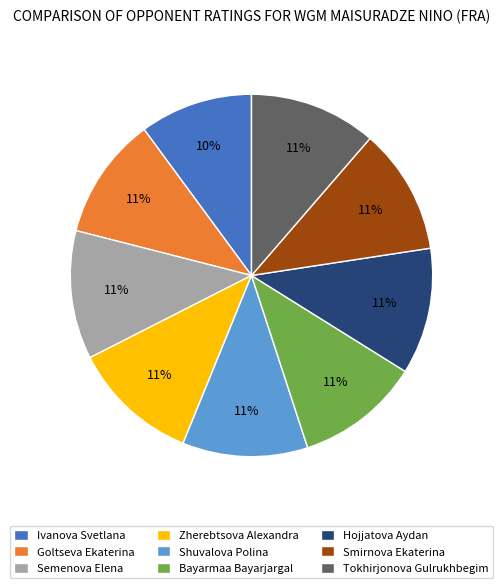

Which category has the smallest portion of the pie?

Ivanova Svetlana